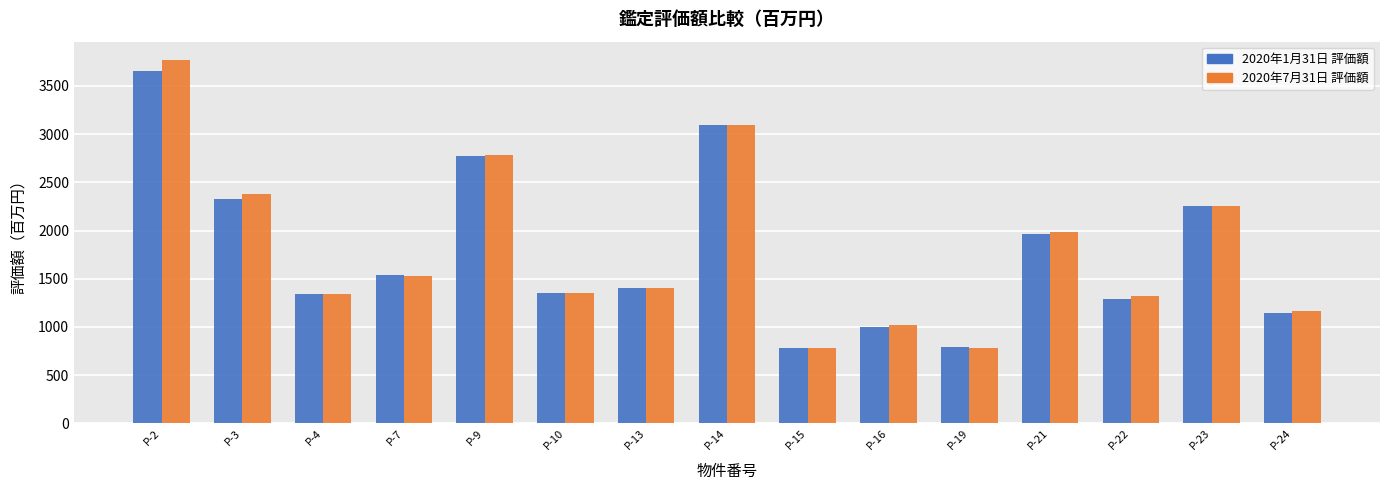

What value does the 2020年7月31日 評価額 series have at P-16?

1020